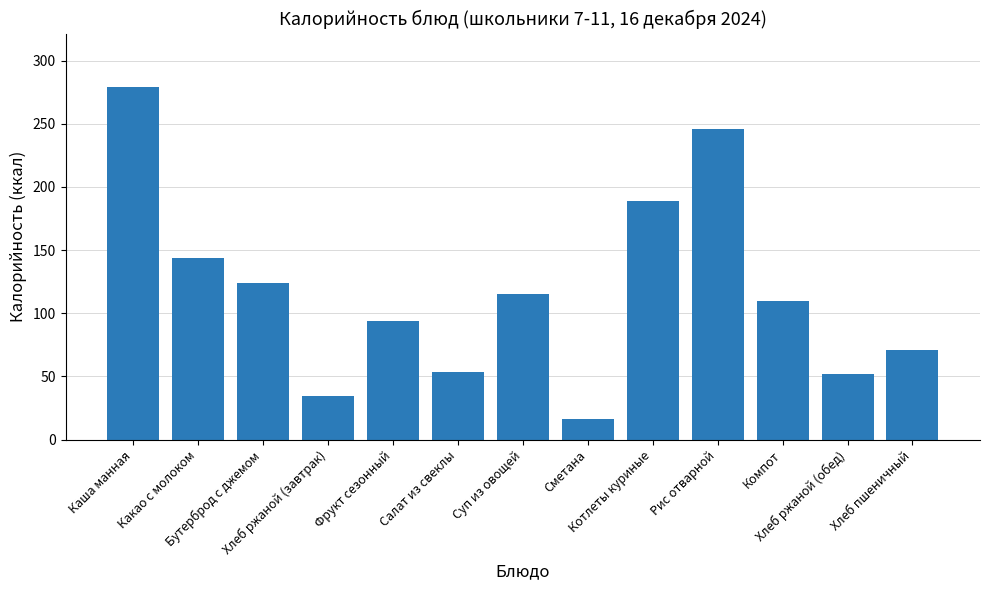

What is the label of the 1st bar from the left?

Каша манная